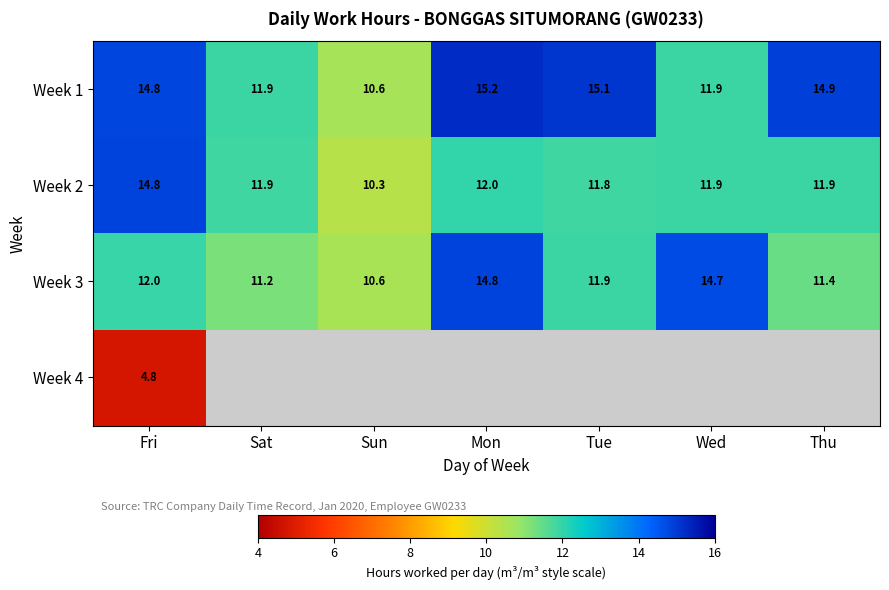

What is the difference between the highest and lowest values at Fri?

10.0